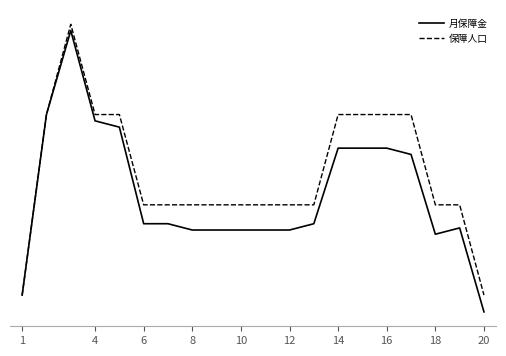

True or false: 月保障金 and 保障人口 intersect in this chart.

False